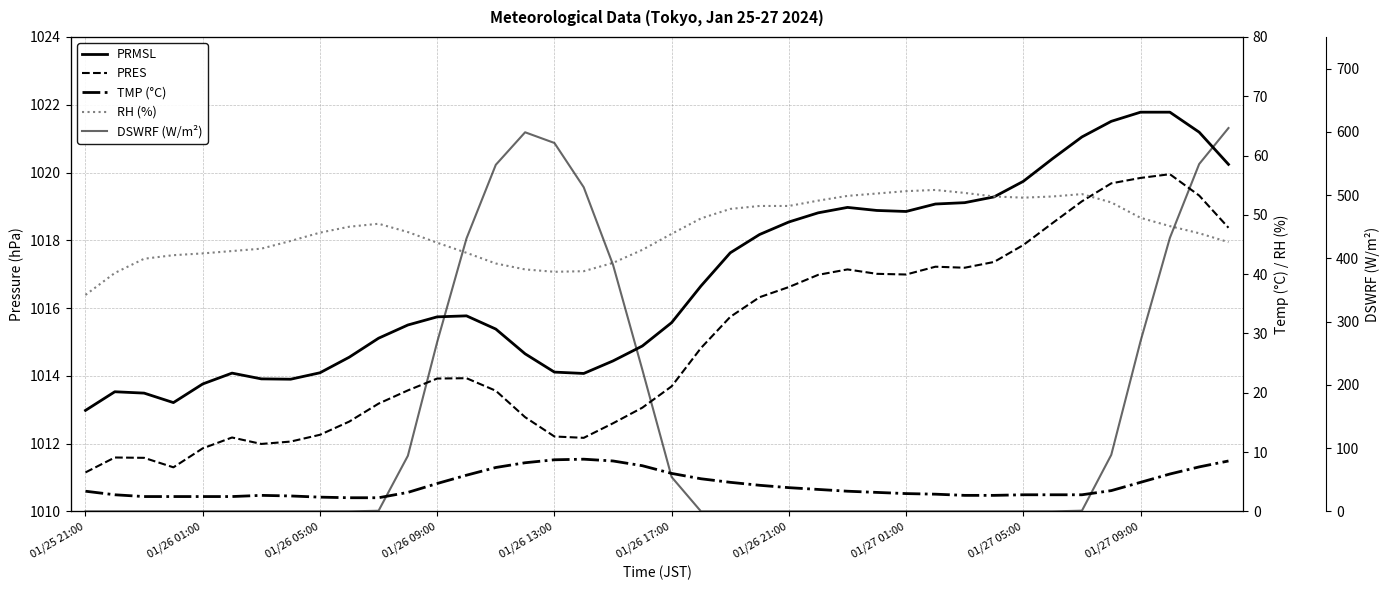

How many interior local peaks does the PRMSL series have?

4